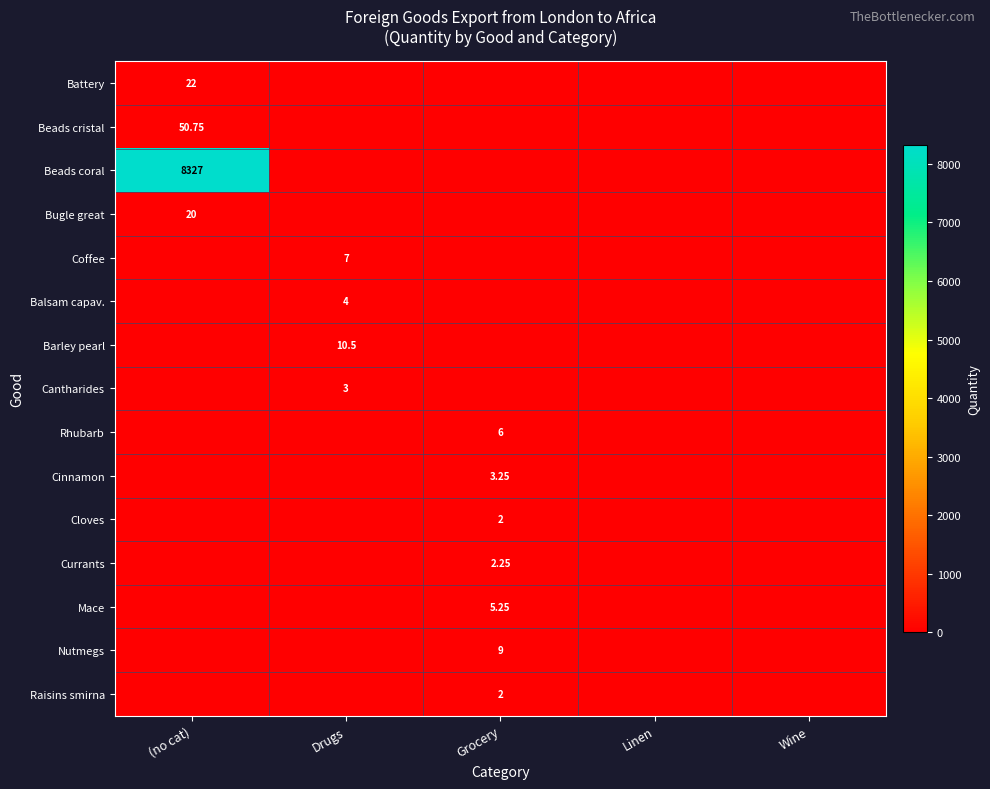

Which series has the largest total across all categories?

Beads coral